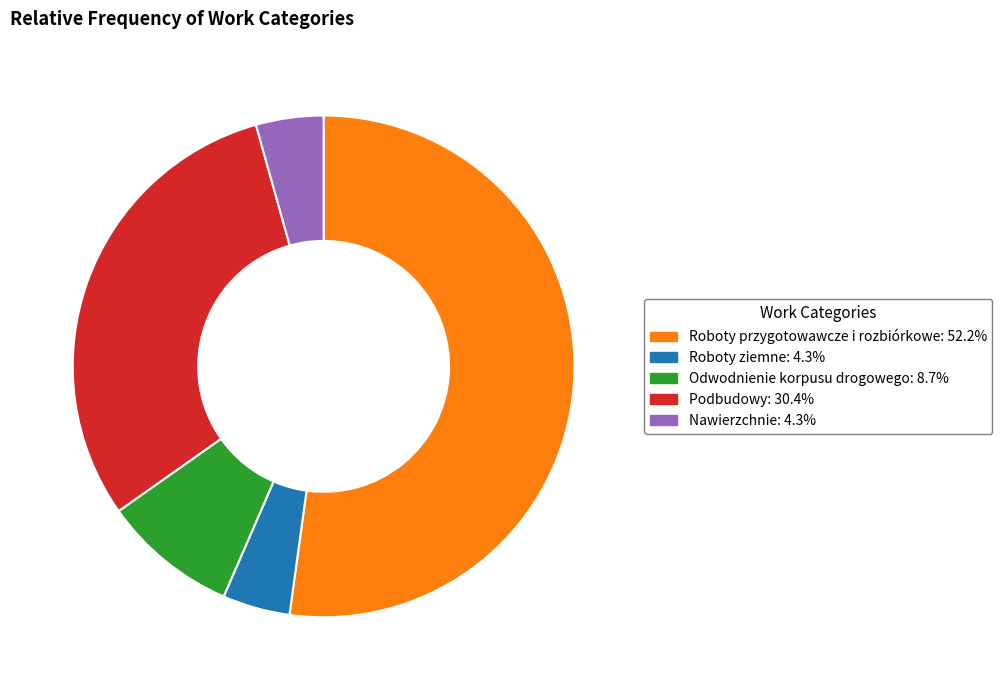

Do Podbudowy: 30.4% and Roboty przygotowawcze i rozbiórkowe: 52.2% together represent more than half of the pie?

Yes